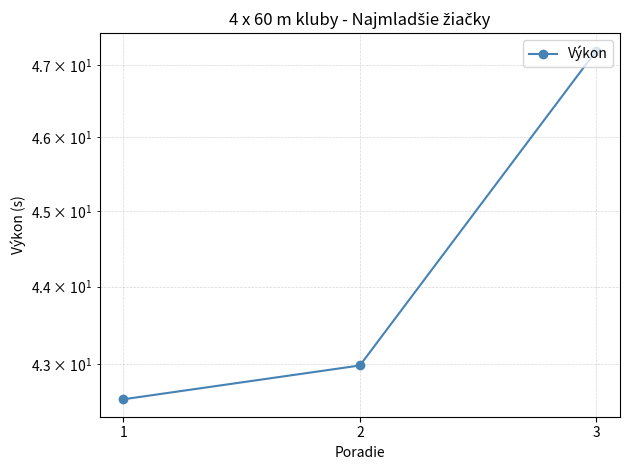

Does the chart display data point markers on the line(s)?

Yes